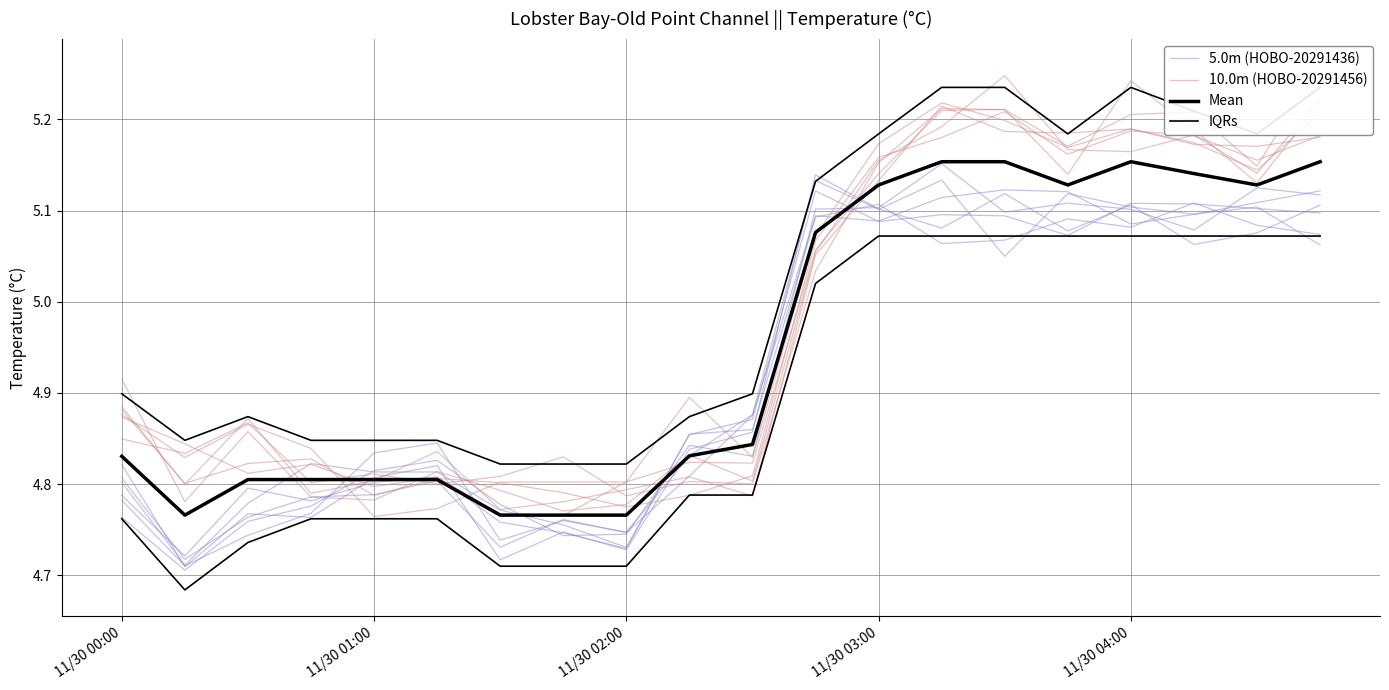

Count the number of data series in this chart.

4